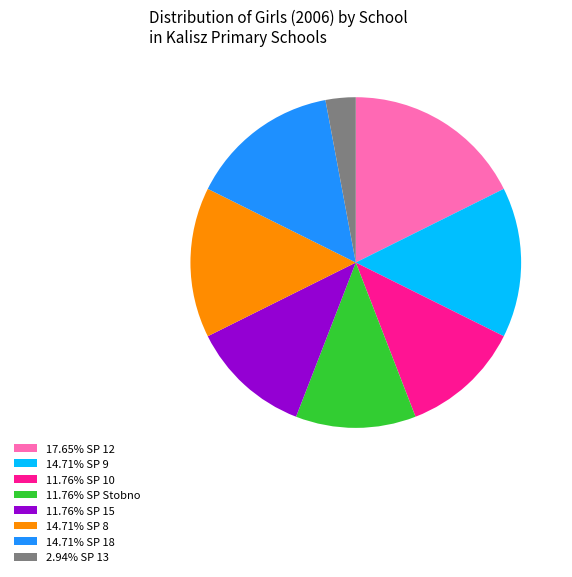

How many segments does this pie chart have?

8